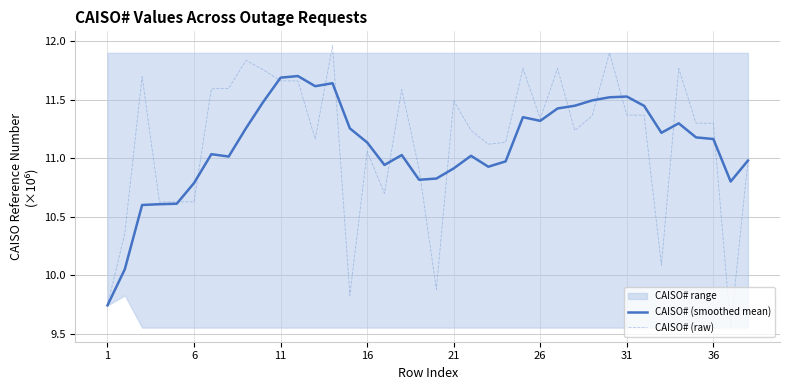

Is it true that CAISO# (smoothed mean) equals 2.4 at 21?

False